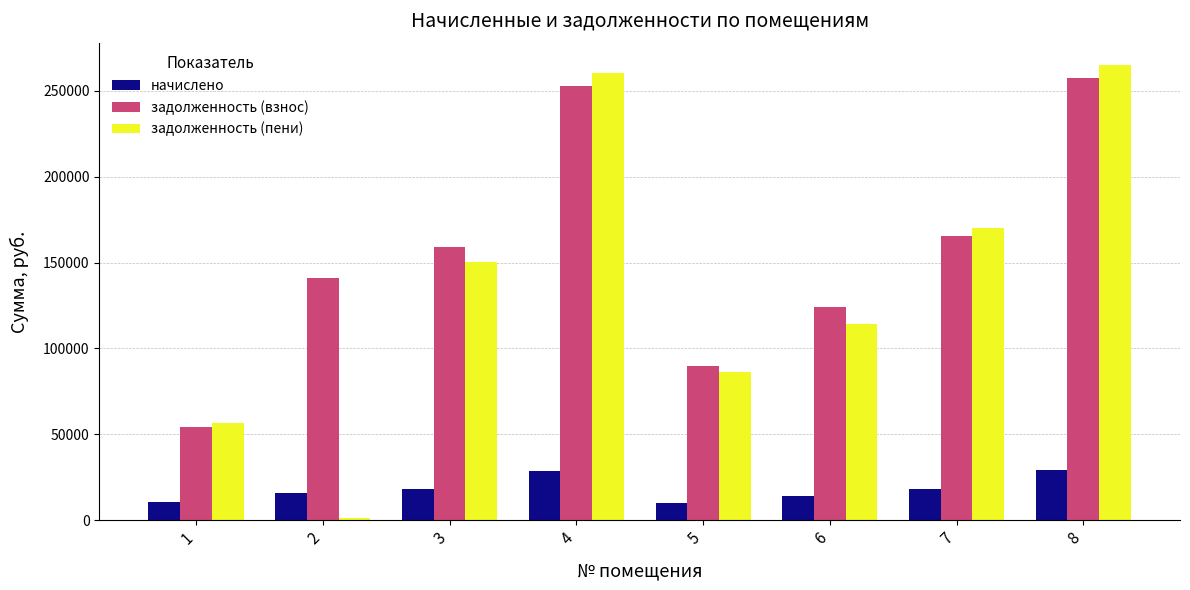

Rank the series by their maximum value, from lowest to highest.

начислено, задолженность (взнос), задолженность (пени)